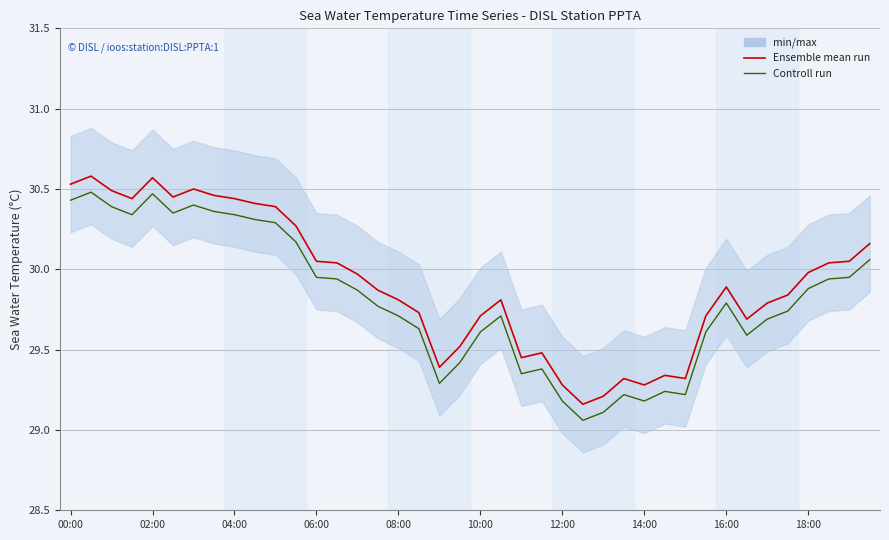

Count the number of categories in the chart.

40